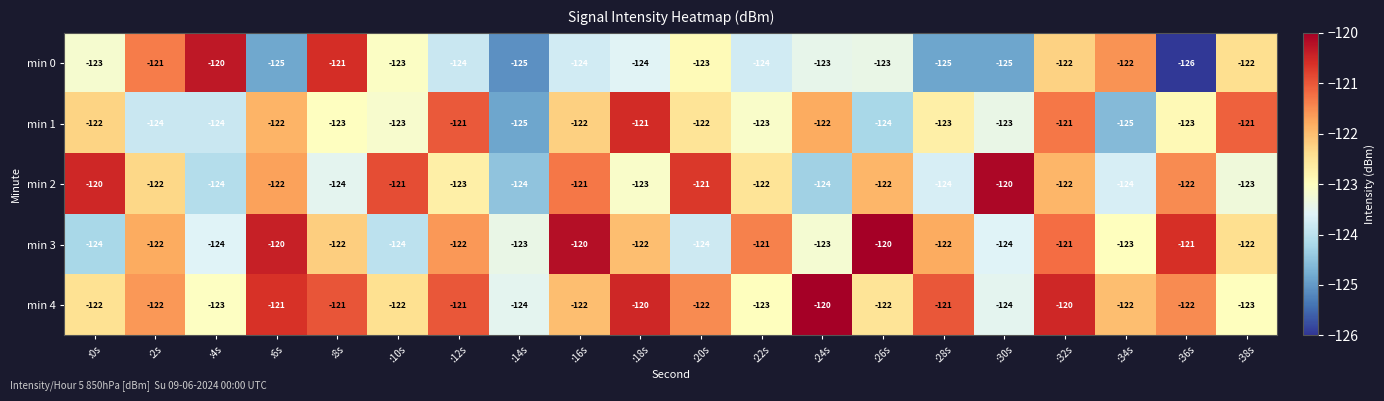

Where does the min 3 series first go above -122?

:6s